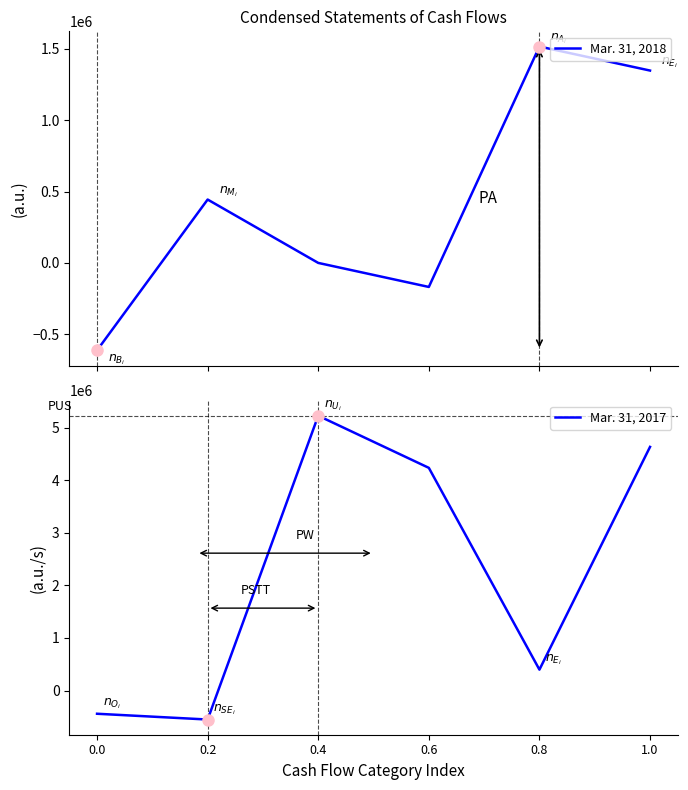

What is the spread (max minus min) of values at 0.0?

171696